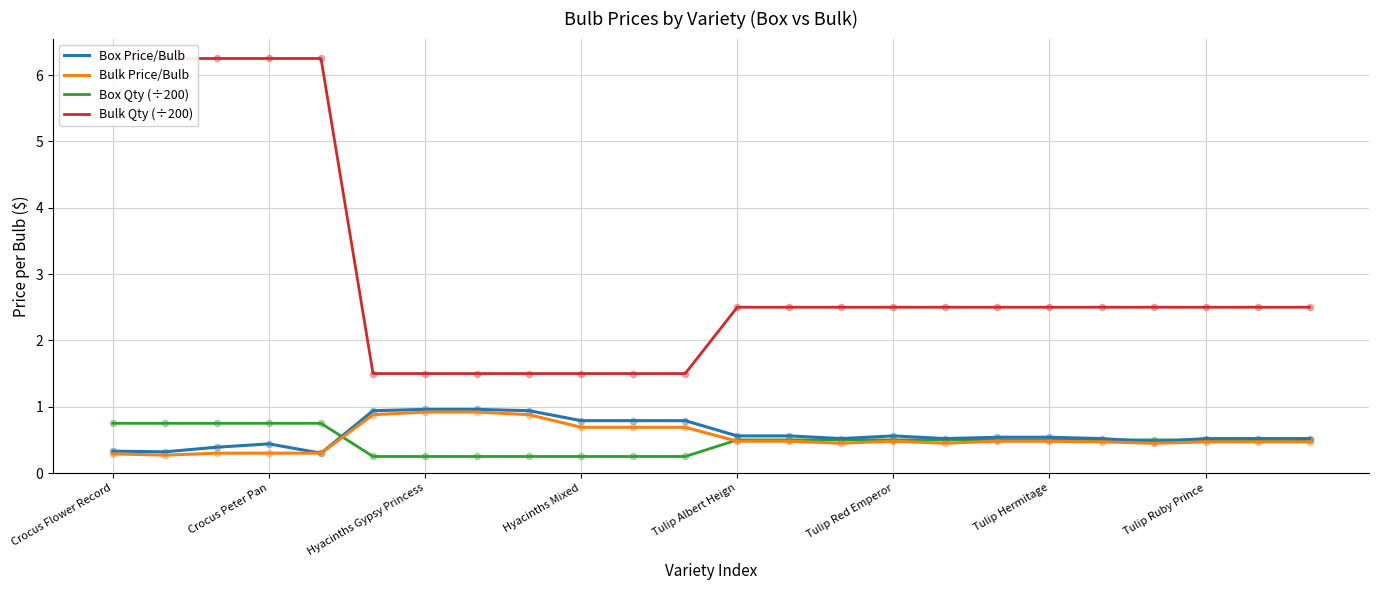

Which series has the widest spread of Y values?

Bulk Qty (÷200)